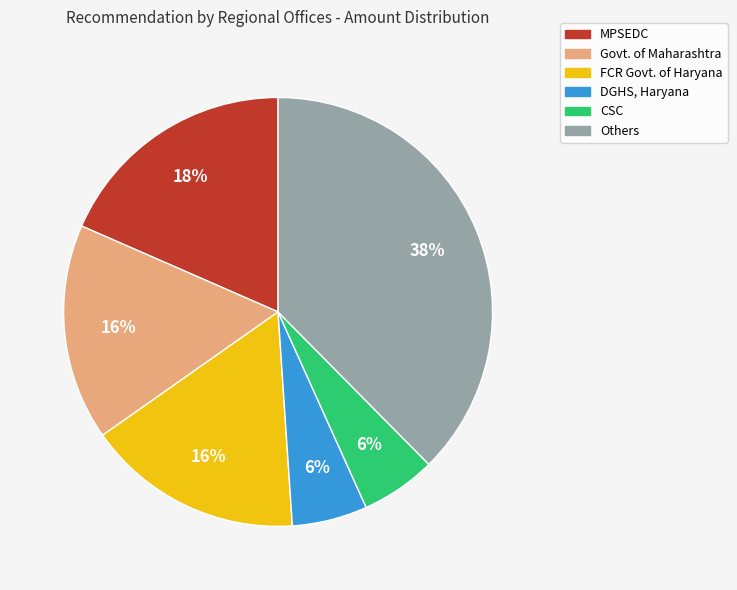

Is there any slice that represents more than half of the pie?

No